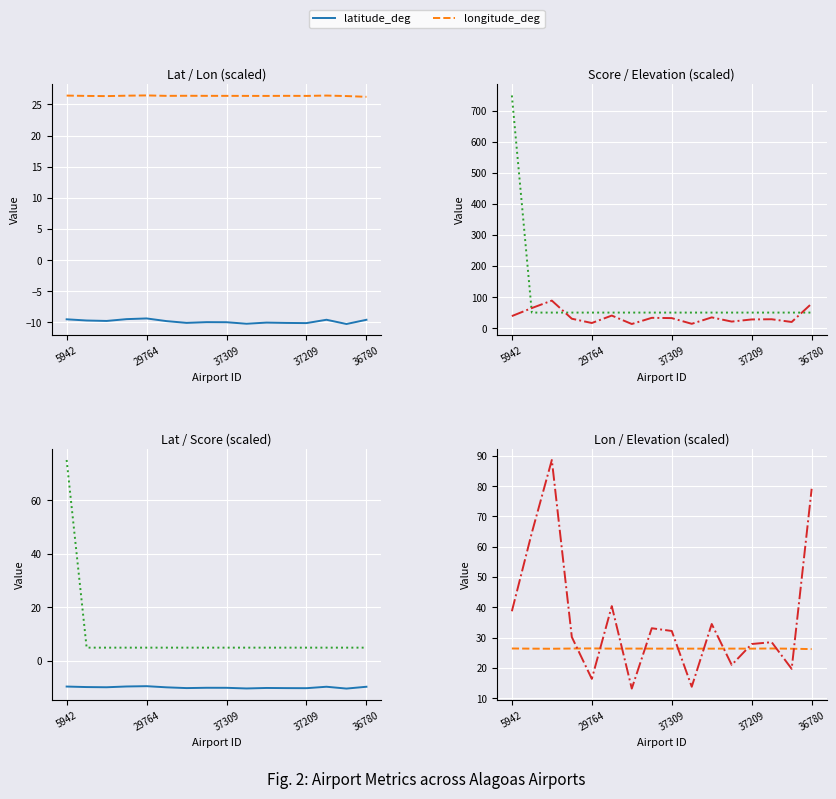

How many longitude_deg values are between 26 and 27?

16